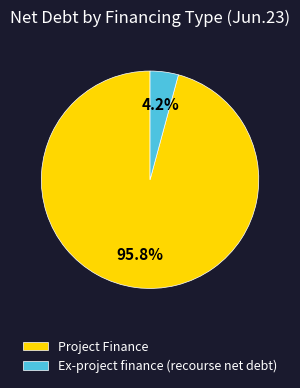

Rank the categories by value from highest to lowest.

Project Finance, Ex-project finance (recourse net debt)